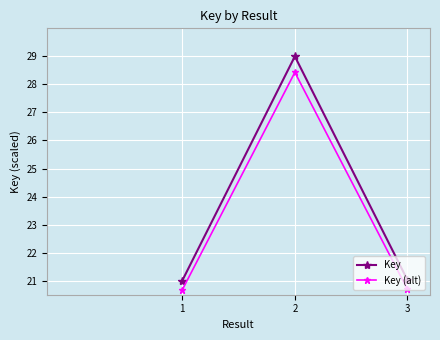

What is the highest value of the Key (alt) series?

28.4